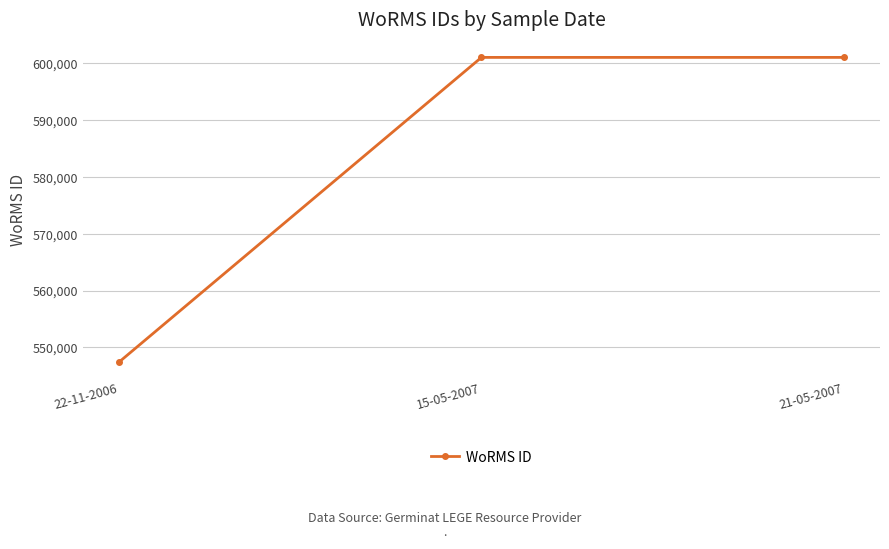

Does the chart display data point markers on the line(s)?

Yes